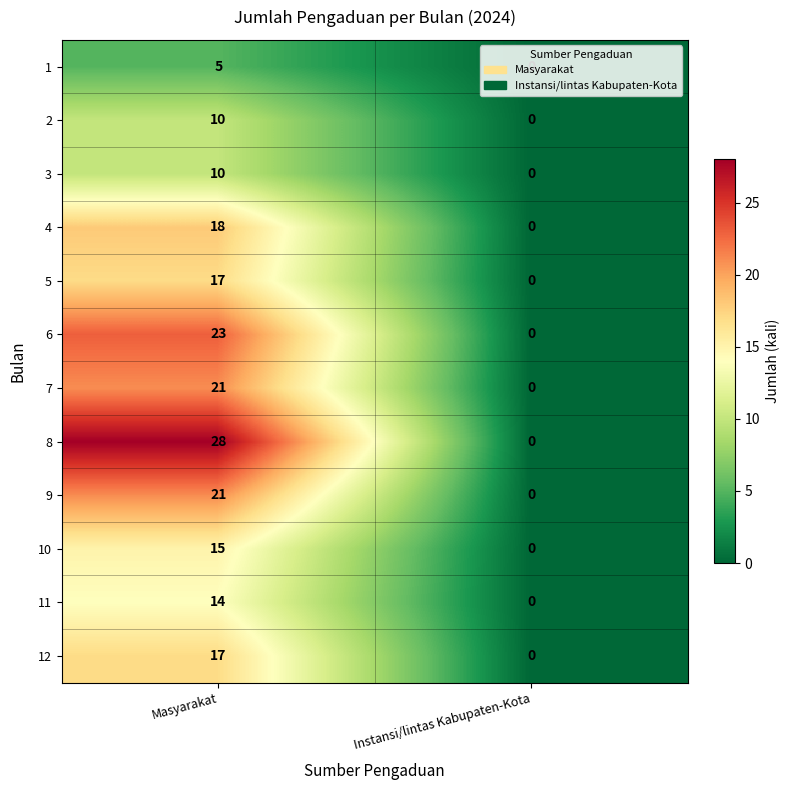

Which series changed the most between Masyarakat and Instansi/lintas Kabupaten-Kota?

8